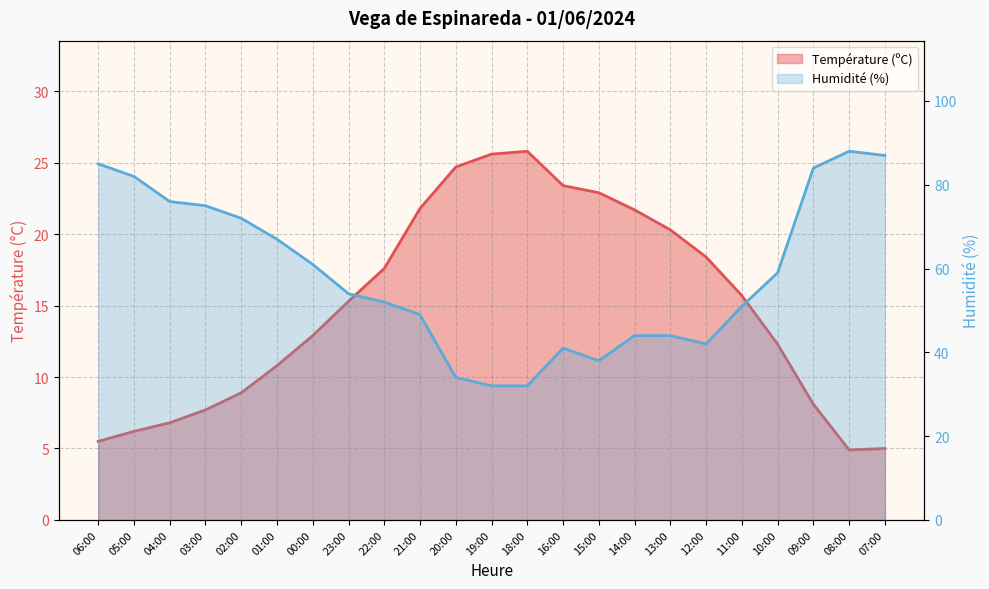

How many interior local valleys does the Température (ºC) series have?

1